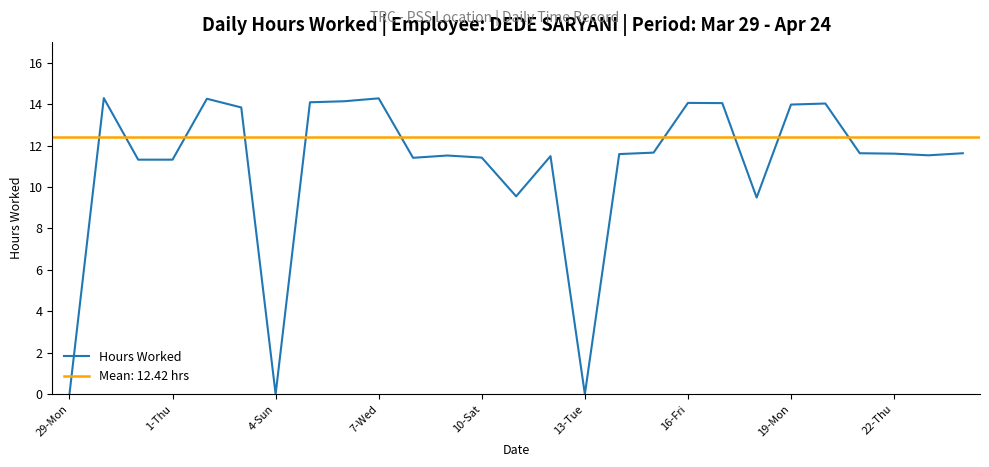

What is the average value?

11.0